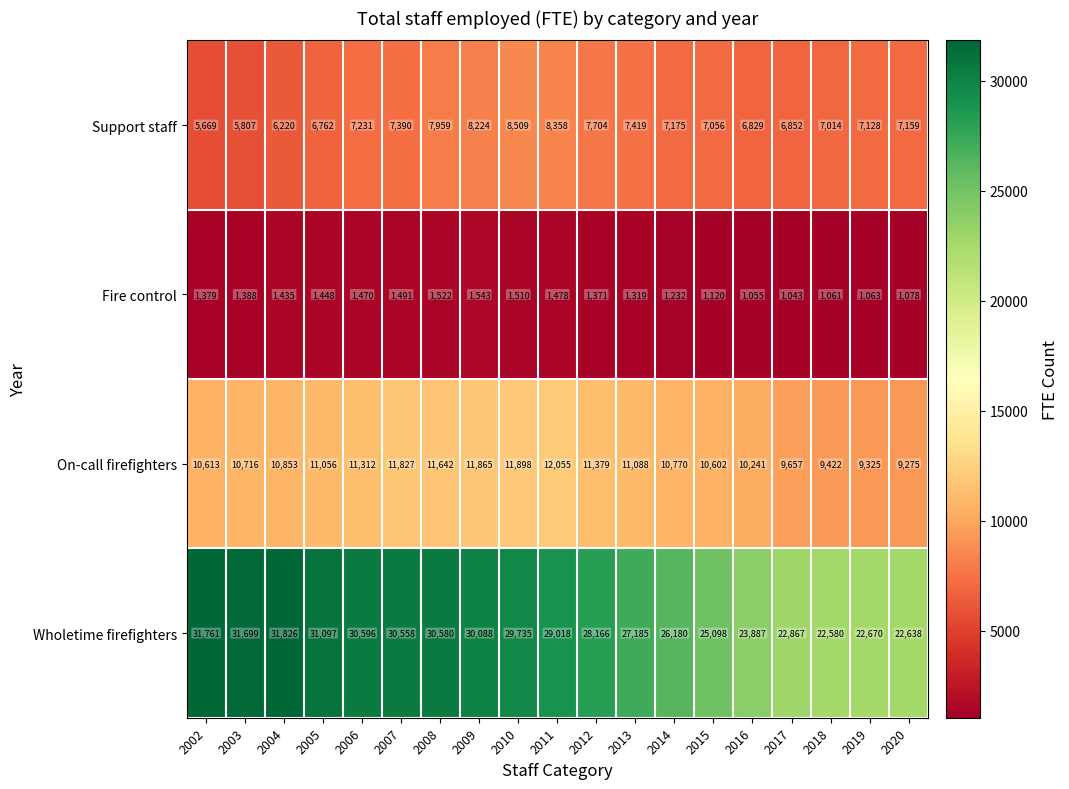

Which series has the largest range (max minus min)?

Wholetime firefighters